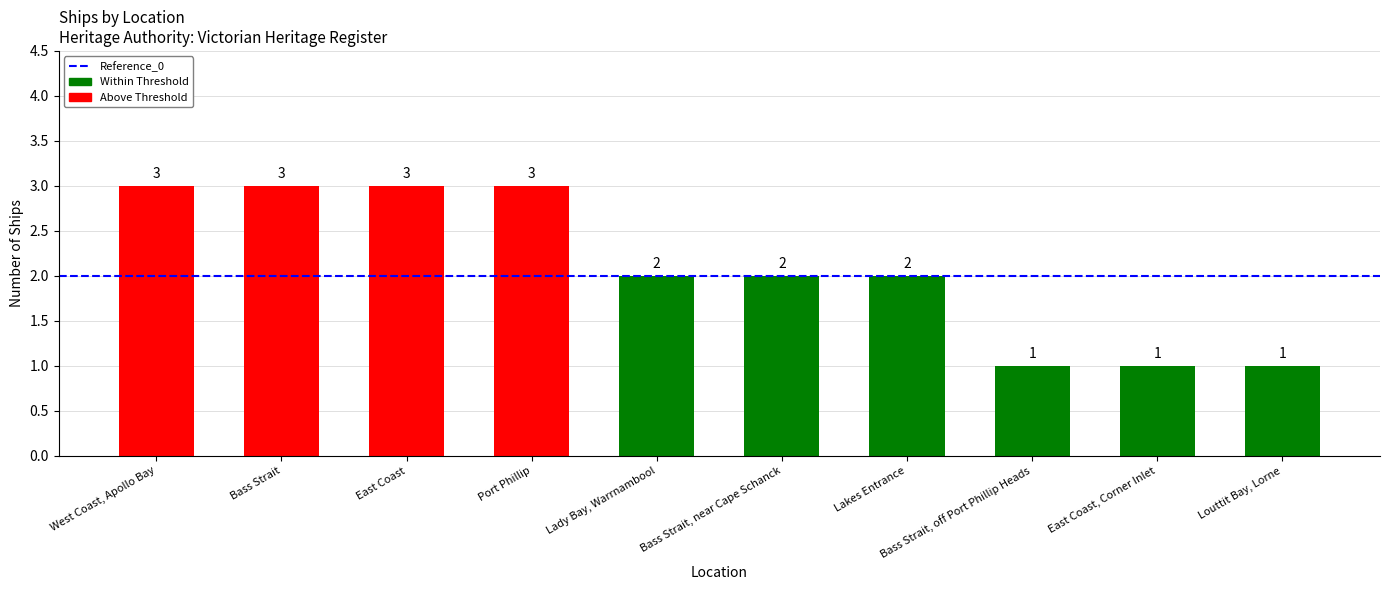

What is the label of the 9th bar from the left?

East Coast, Corner Inlet